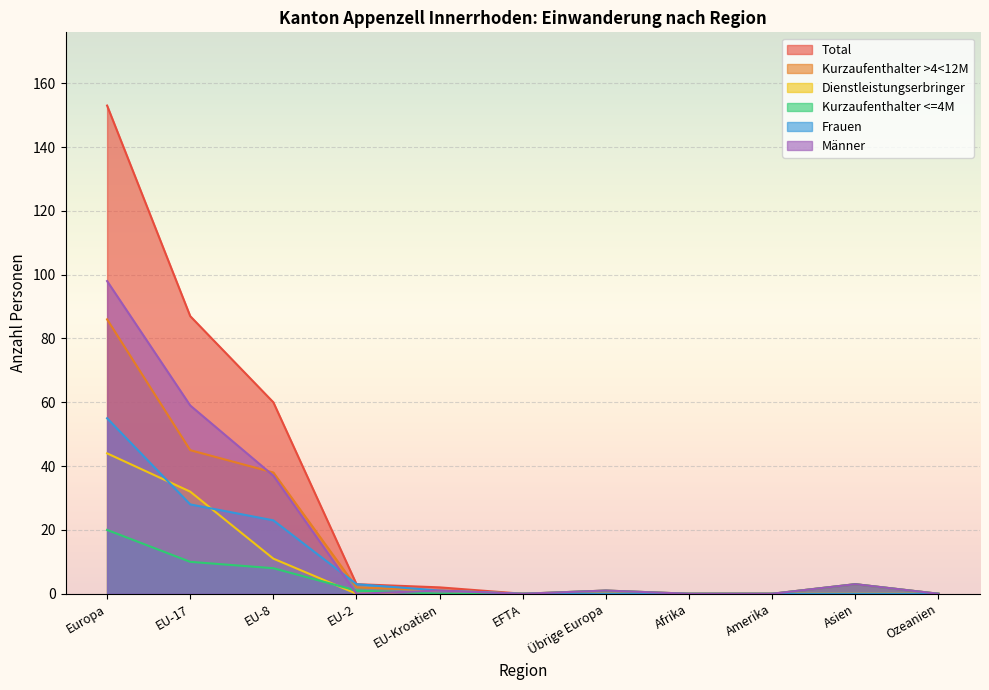

At which label does Total reach its minimum?

EFTA